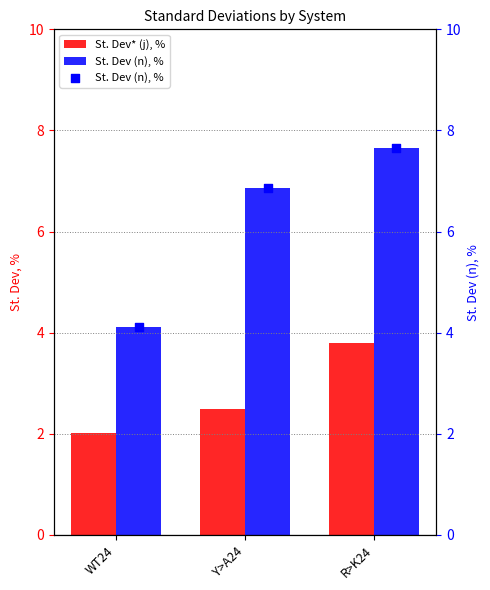

Is the value of St. Dev (n), % at WT24 greater than the value of St. Dev* (j), % at Y>A24?

Yes